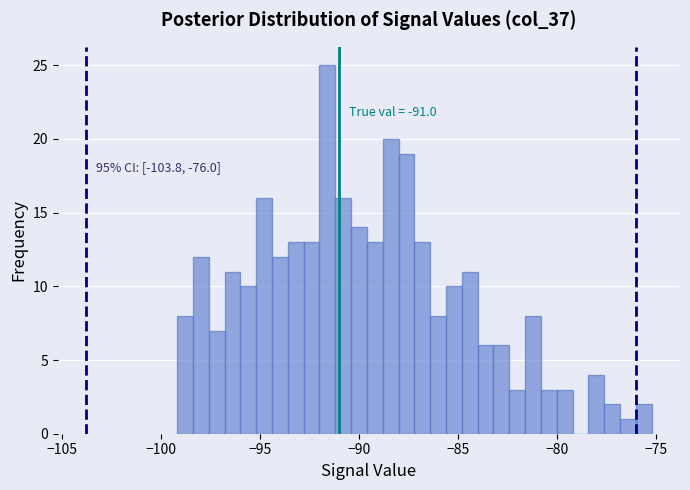

Around what value on the x-axis is the tallest bar? Give the approximate position of its centre, as read against the axis.

-91.5